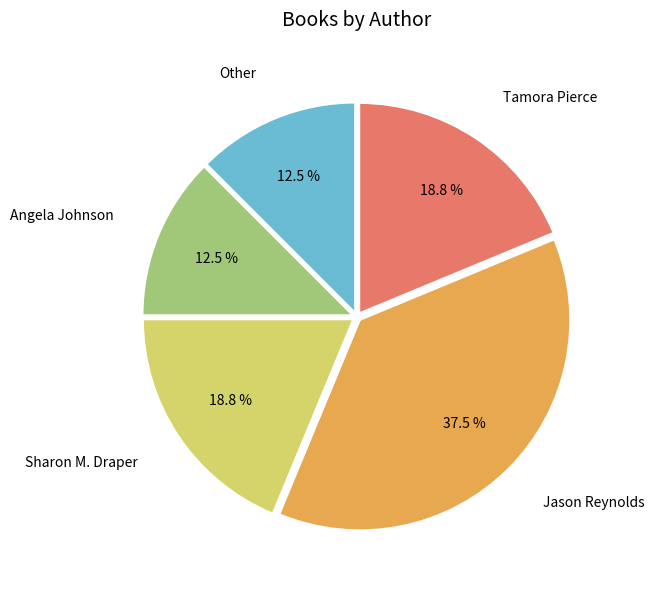

True or false: Jason Reynolds accounts for 49% of the total.

False